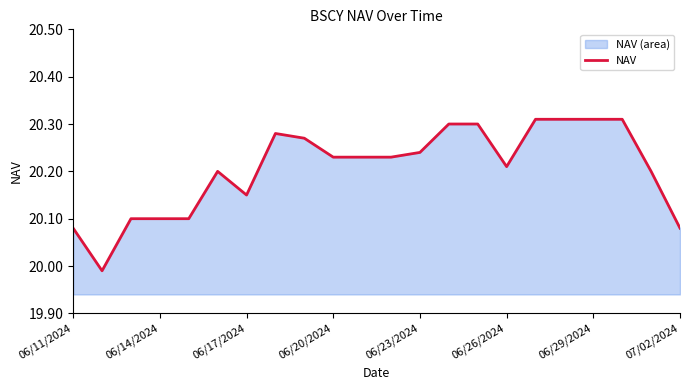

At which label does the data first exceed 20?

06/11/2024